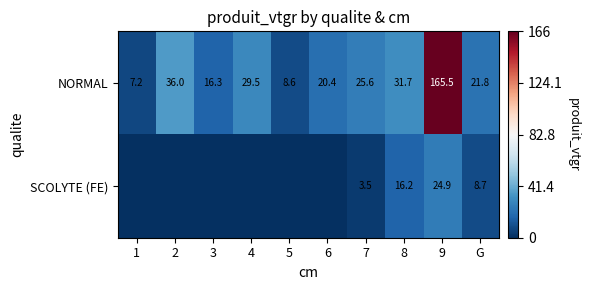

Which label corresponds to the largest value in the chart?

9